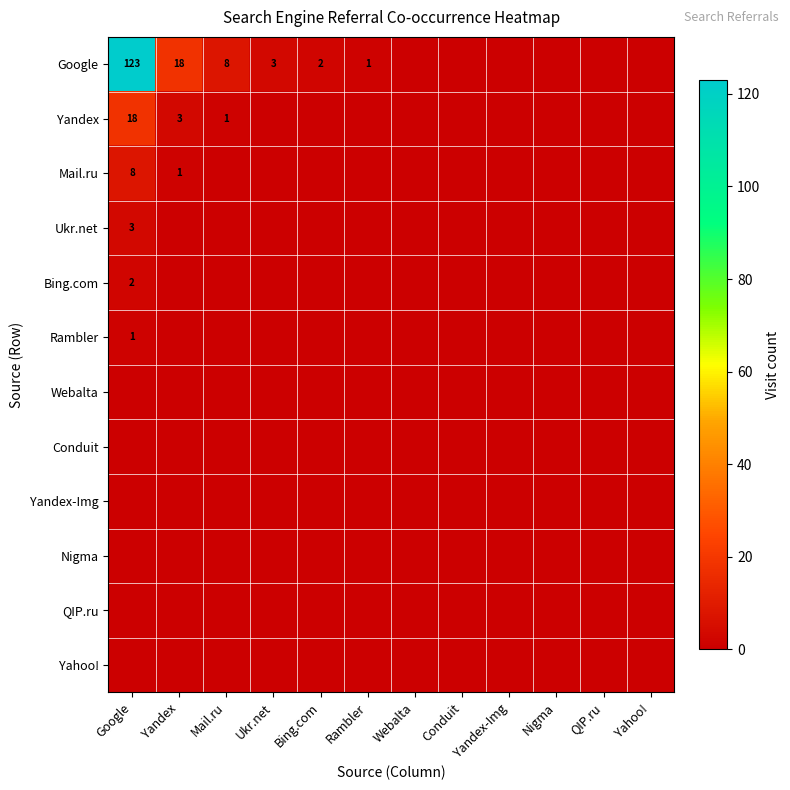

Which label corresponds to the largest value in the chart?

Google